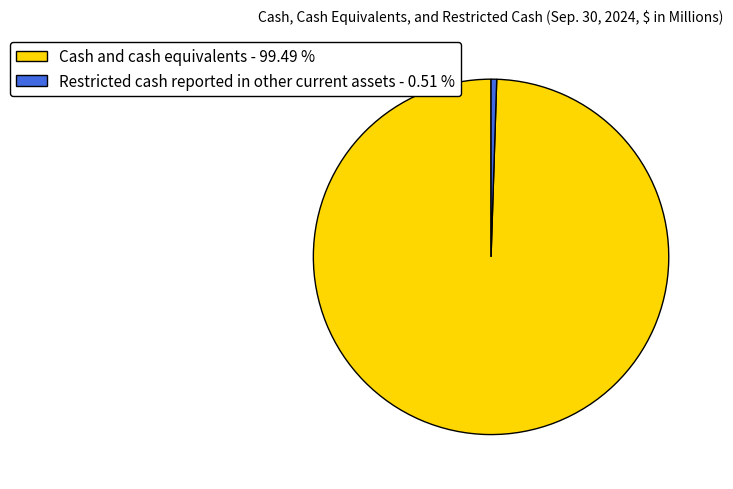

Is it true that Restricted cash reported in other current assets is 1% of the pie?

True